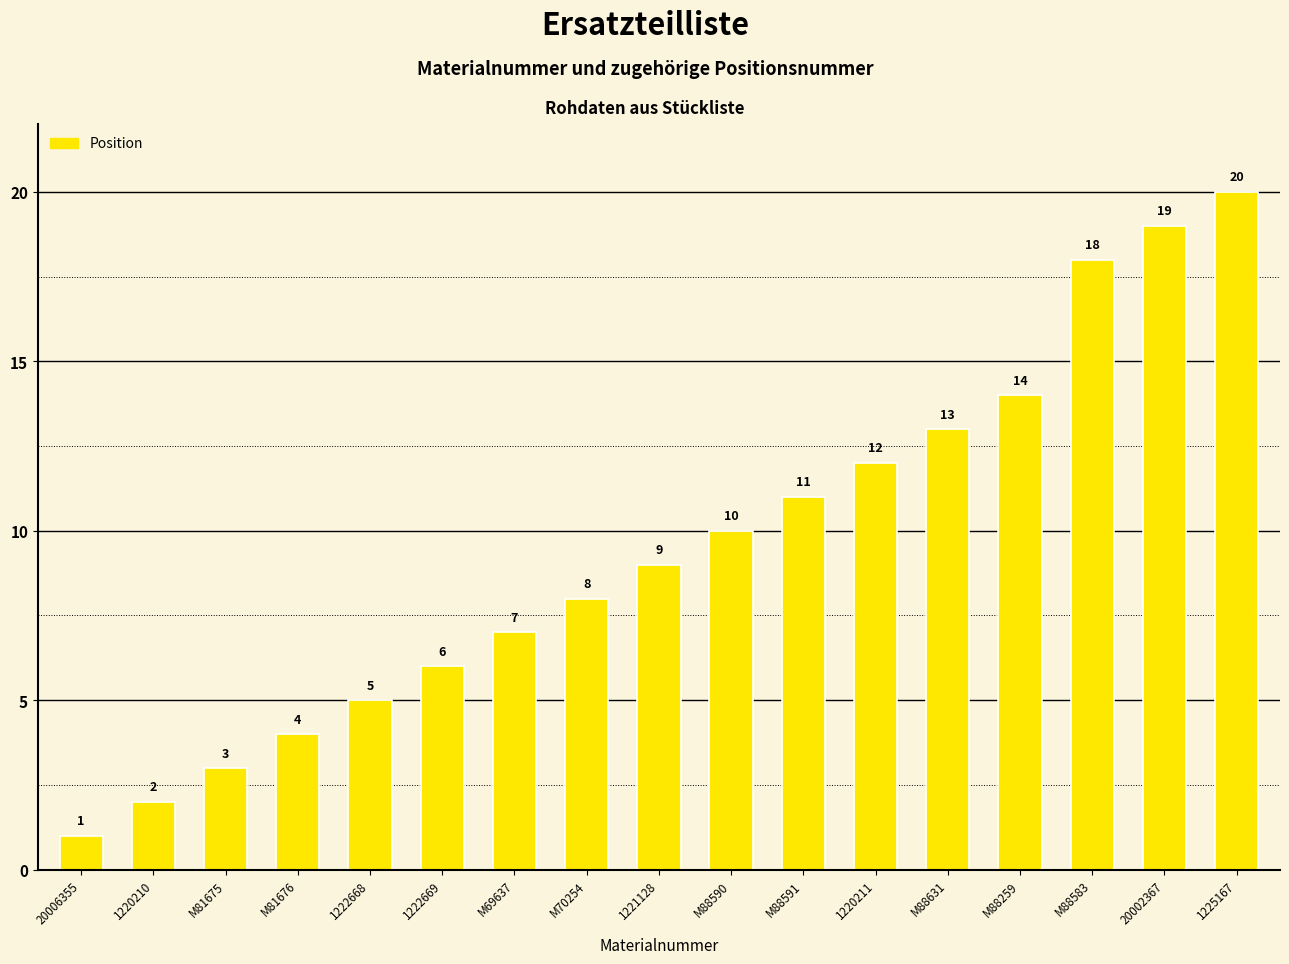

What is the greatest value displayed?

20